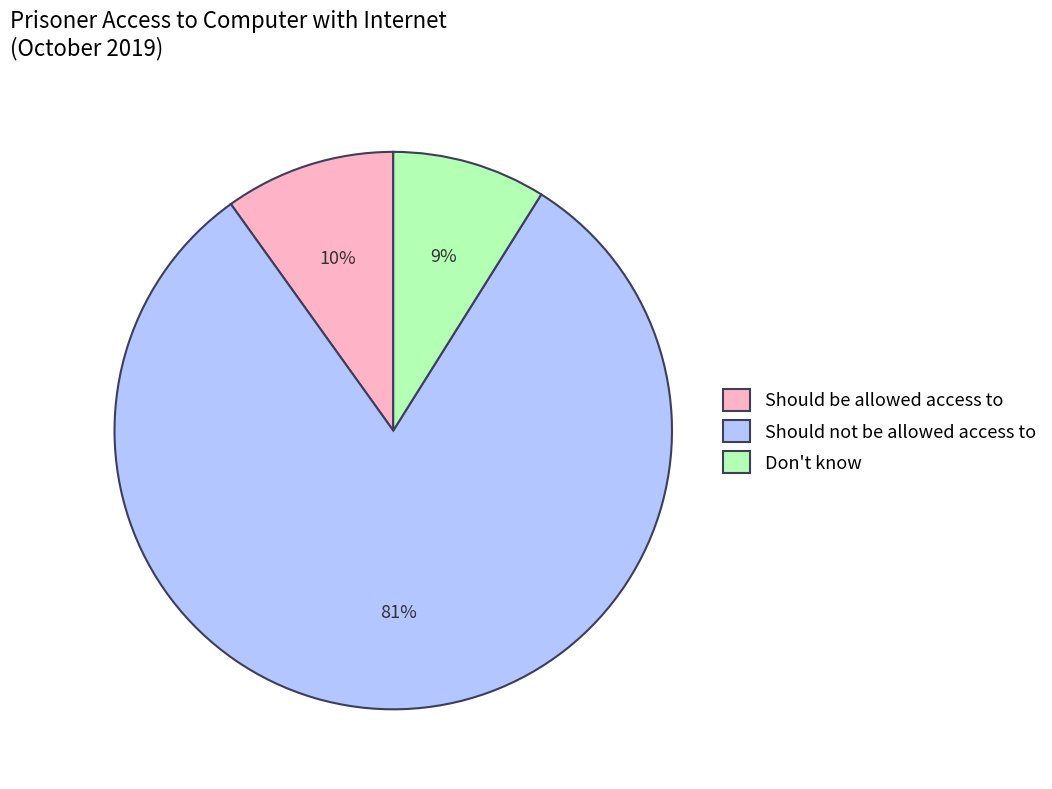

Between Don't know and Should be allowed access to, which is larger?

Should be allowed access to